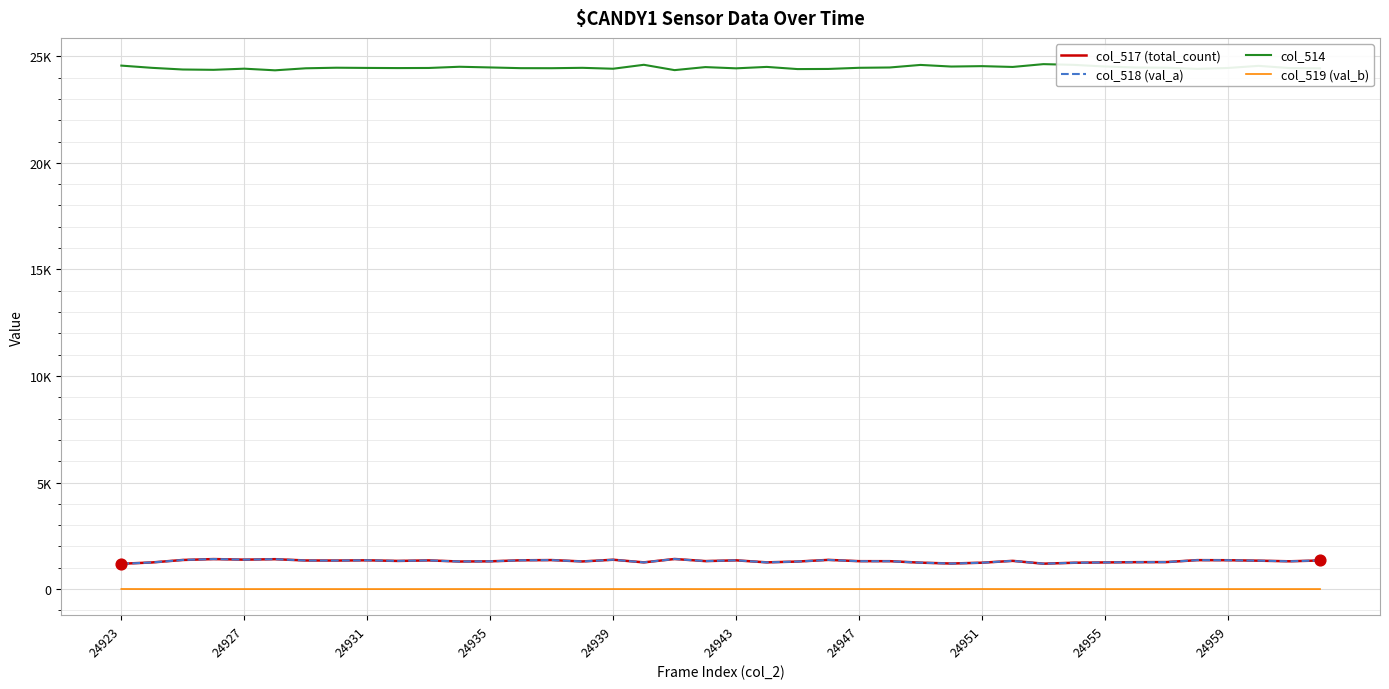

At which category is the sum across all series the highest?

37